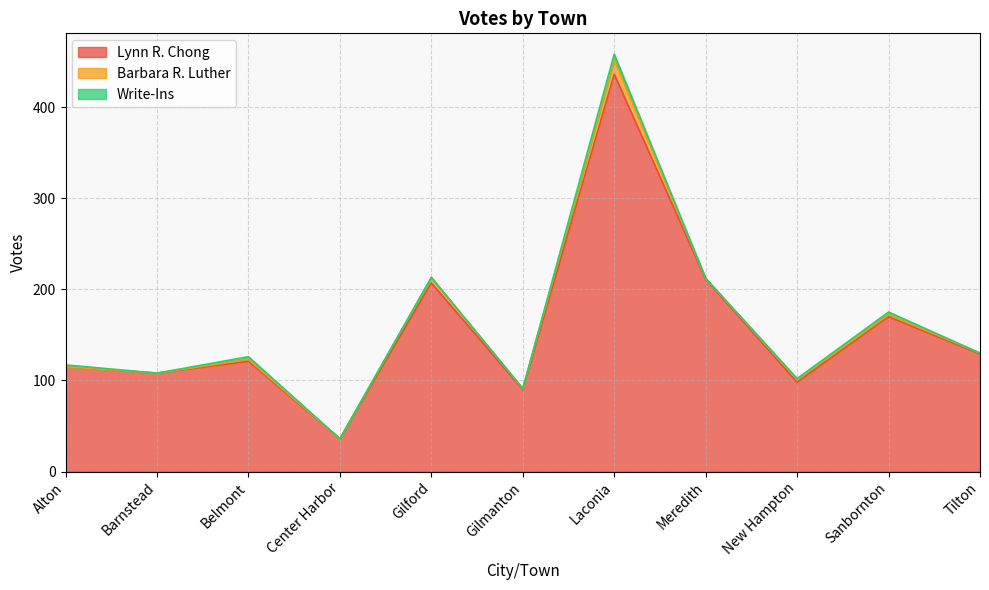

At Alton, list the series in order from smallest to largest.

Barbara R. Luther, Write-Ins, Lynn R. Chong